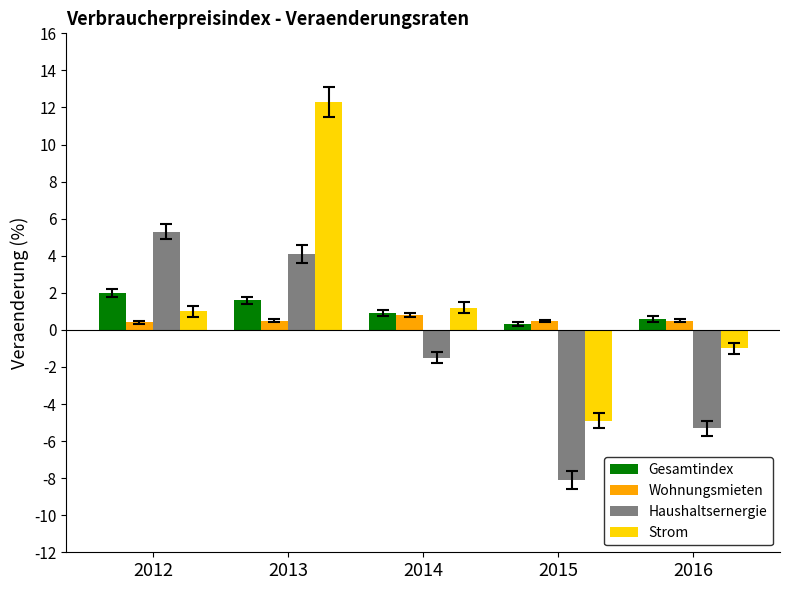

Which label corresponds to the smallest value in the chart?

2015